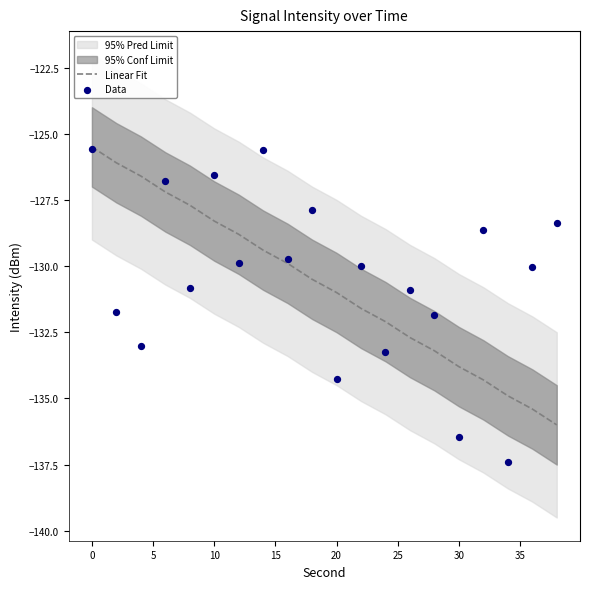

What is the maximum value for Linear Fit?

-125.5